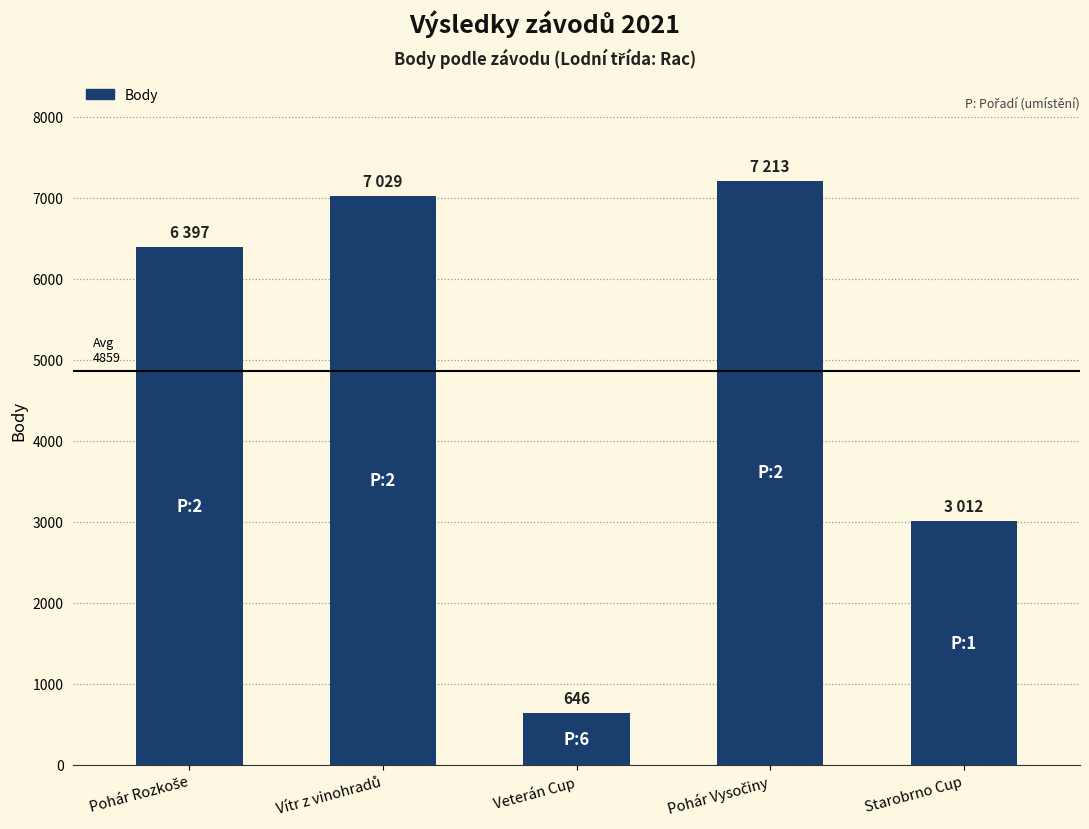

What is the value of the 4th bar from the left?

7213